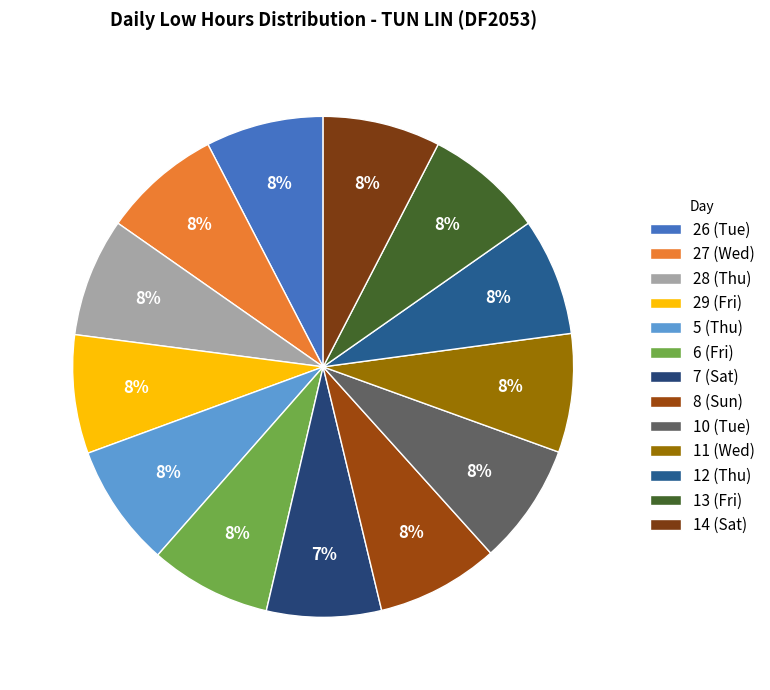

Is it true that 6 (Fri) is 8% of the pie?

True